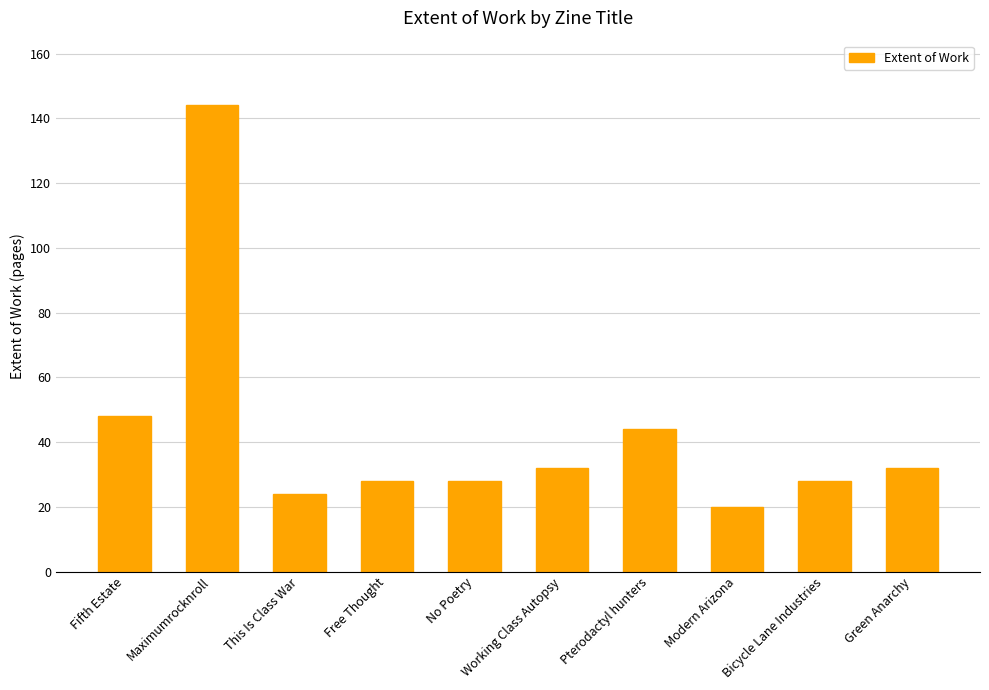

Which category has the highest value across all series?

Maximumrocknroll